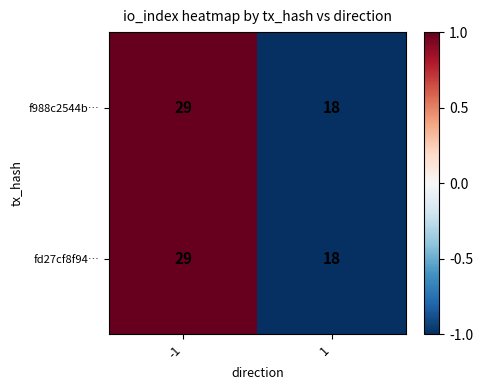

What is the highest value of the fd27cf8f94… series?

29